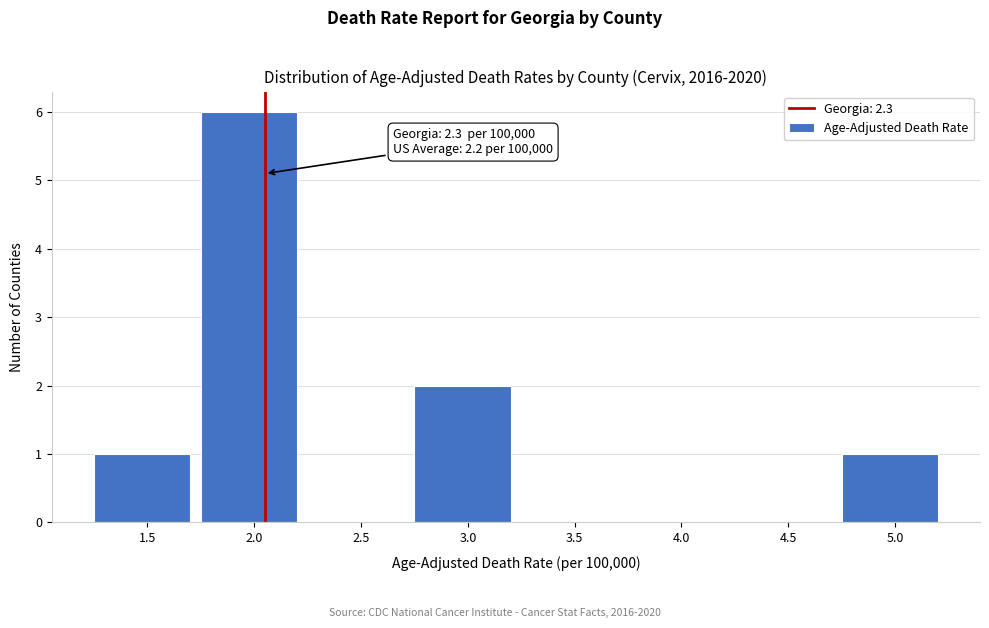

Reading left to right, extract all data points from this chart.

1.5=1	2.0=6	2.5=0	3.0=2	3.5=0	4.0=0	4.5=0	5.0=1